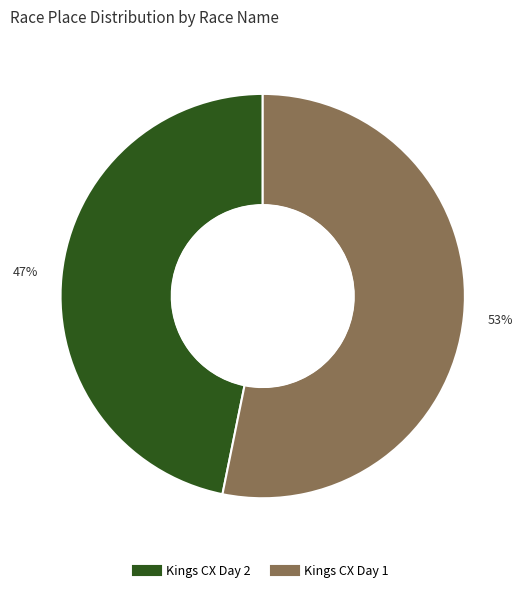

Do Kings CX Day 1 and Kings CX Day 2 together represent more than half of the pie?

Yes